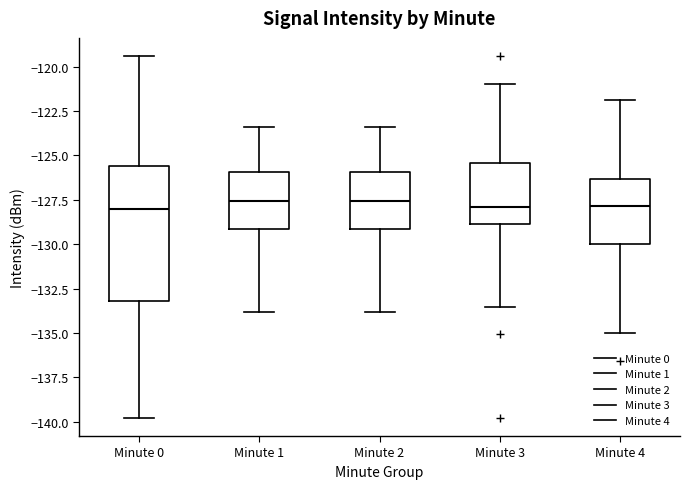

Reading left to right, transcribe this box plot: for each box, give where its median line is, the range the box spans, and where its two whiskers end, as read against the y-axis. The values are not printed on the chart, so give them approximately, as read against the axis.

Minute 0: median -128.0, box -133.0 to -125.5, whiskers -140.0 to -119.5
Minute 1: median -127.5, box -129.0 to -126.0, whiskers -134.0 to -123.5
Minute 2: median -127.5, box -129.0 to -126.0, whiskers -134.0 to -123.5
Minute 3: median -128.0, box -129.0 to -125.5, whiskers -133.5 to -121.0
Minute 4: median -128.0, box -130.0 to -126.5, whiskers -135.0 to -122.0